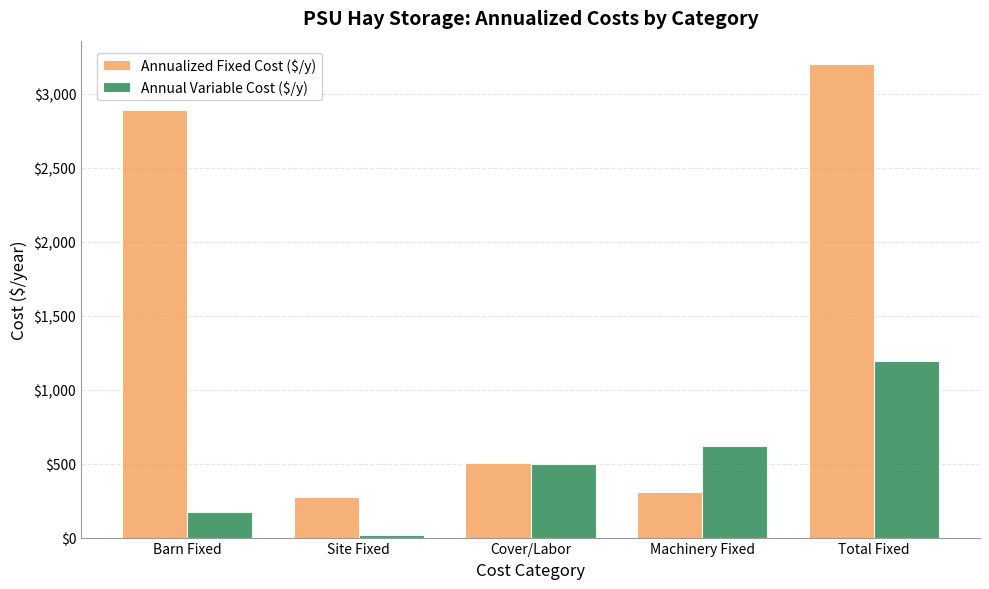

What value does the Annual Variable Cost ($/y) series have at Machinery Fixed?

615.7